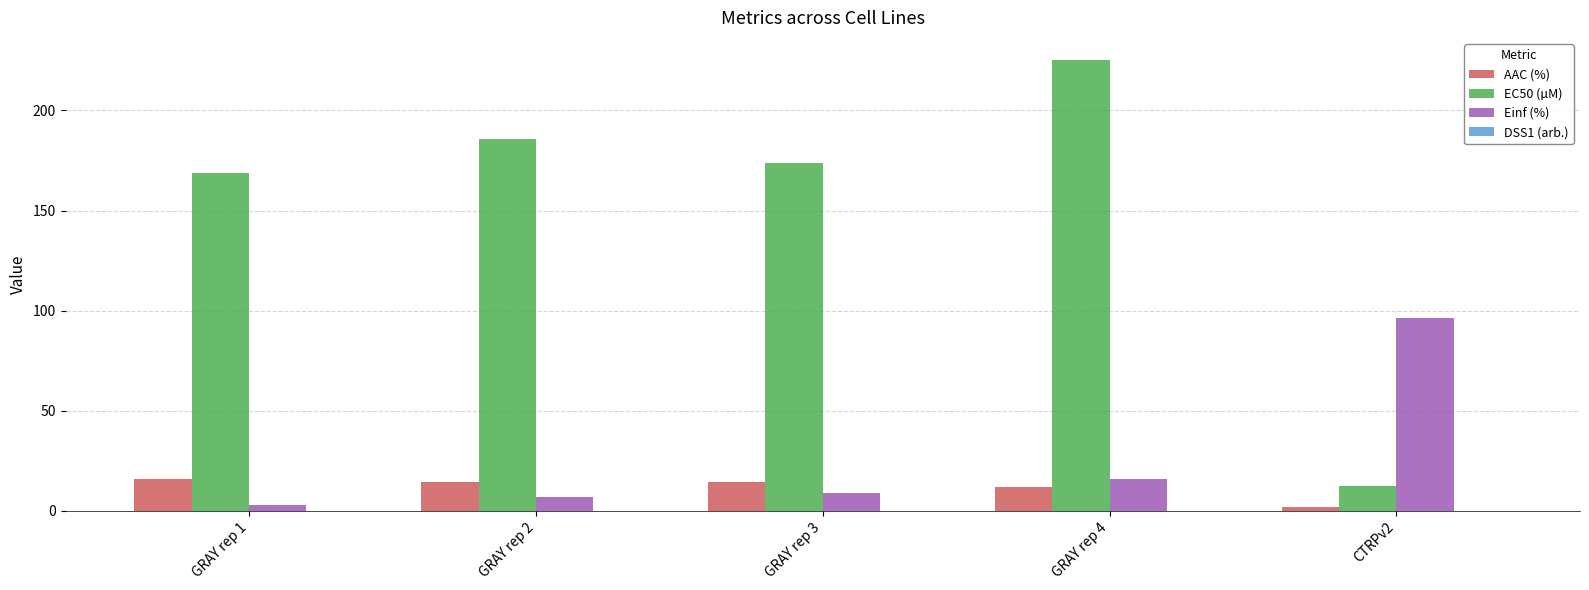

The value of Einf (%) at GRAY rep 2 is 7.2. True or false?

True